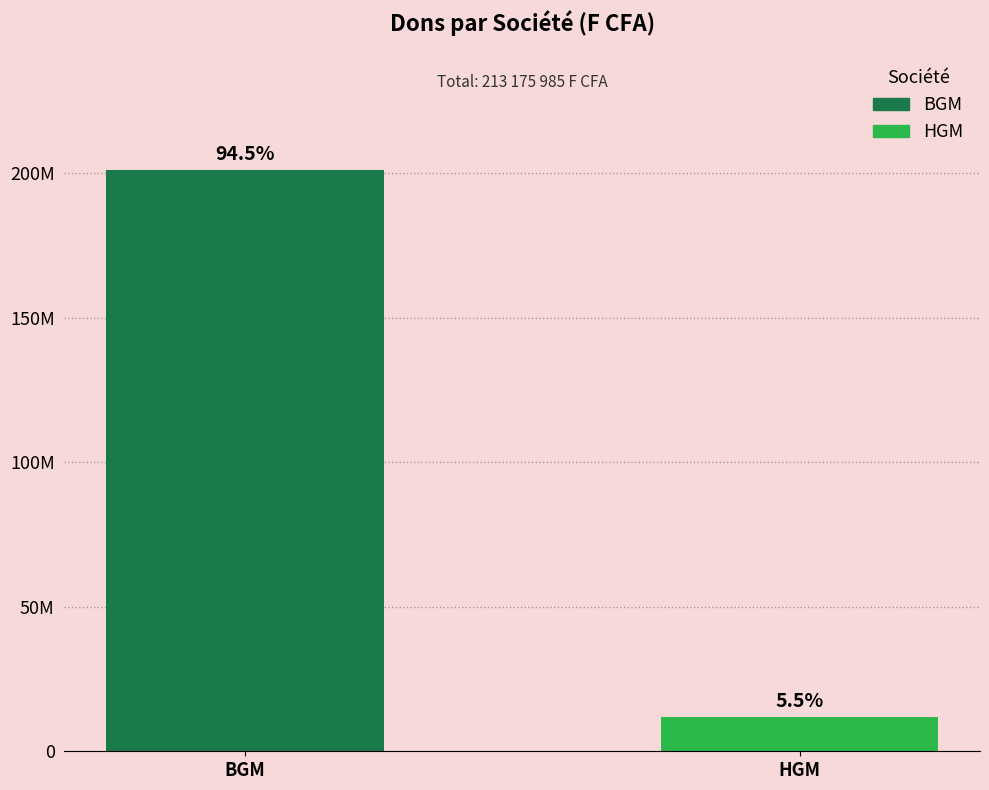

Count the values in the range 11810735 to 201365250.

2